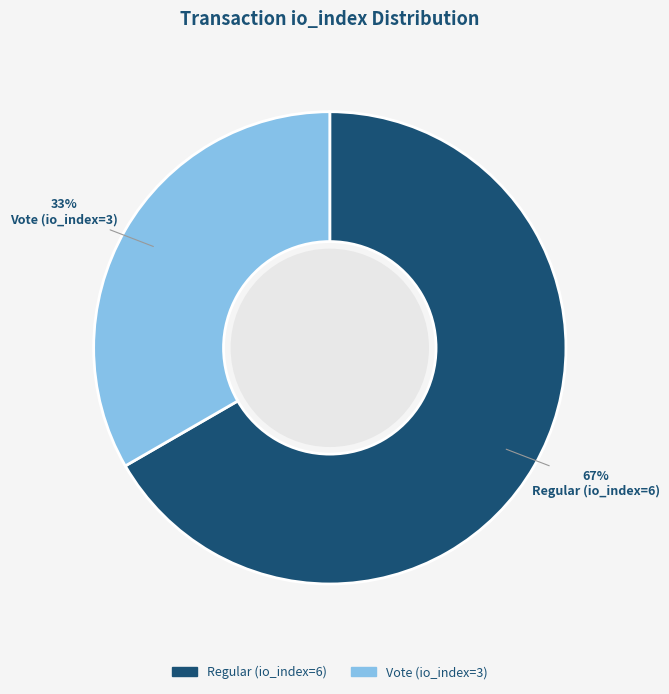

How many slices are in this pie chart?

2